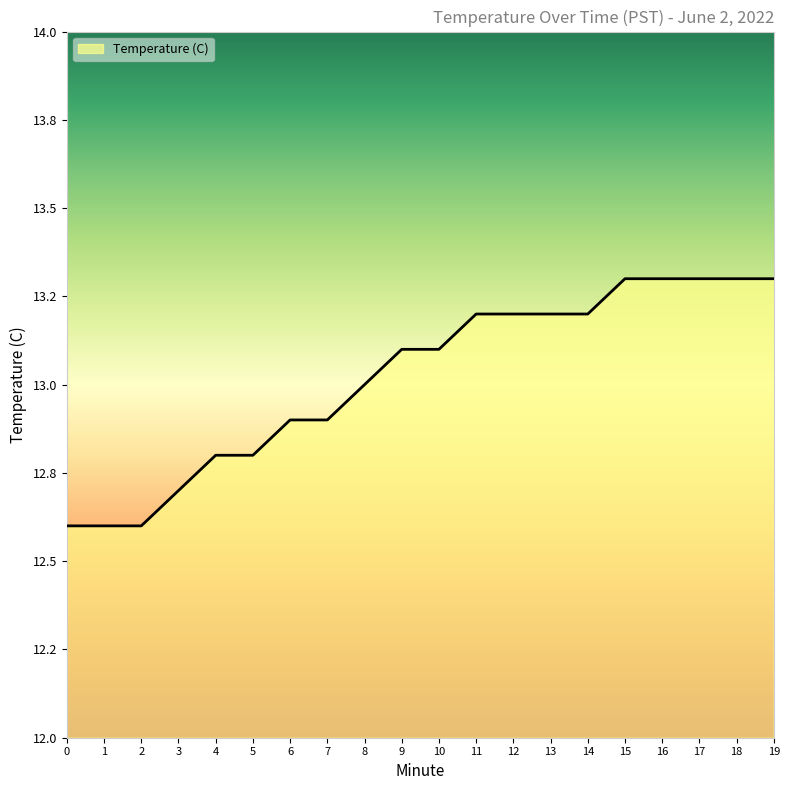

At which label does the data first exceed 13?

9